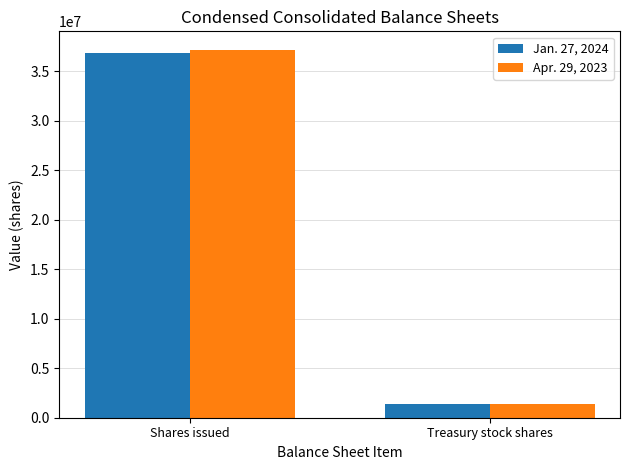

Is it true that Apr. 29, 2023 equals 23640563 at Shares issued?

False